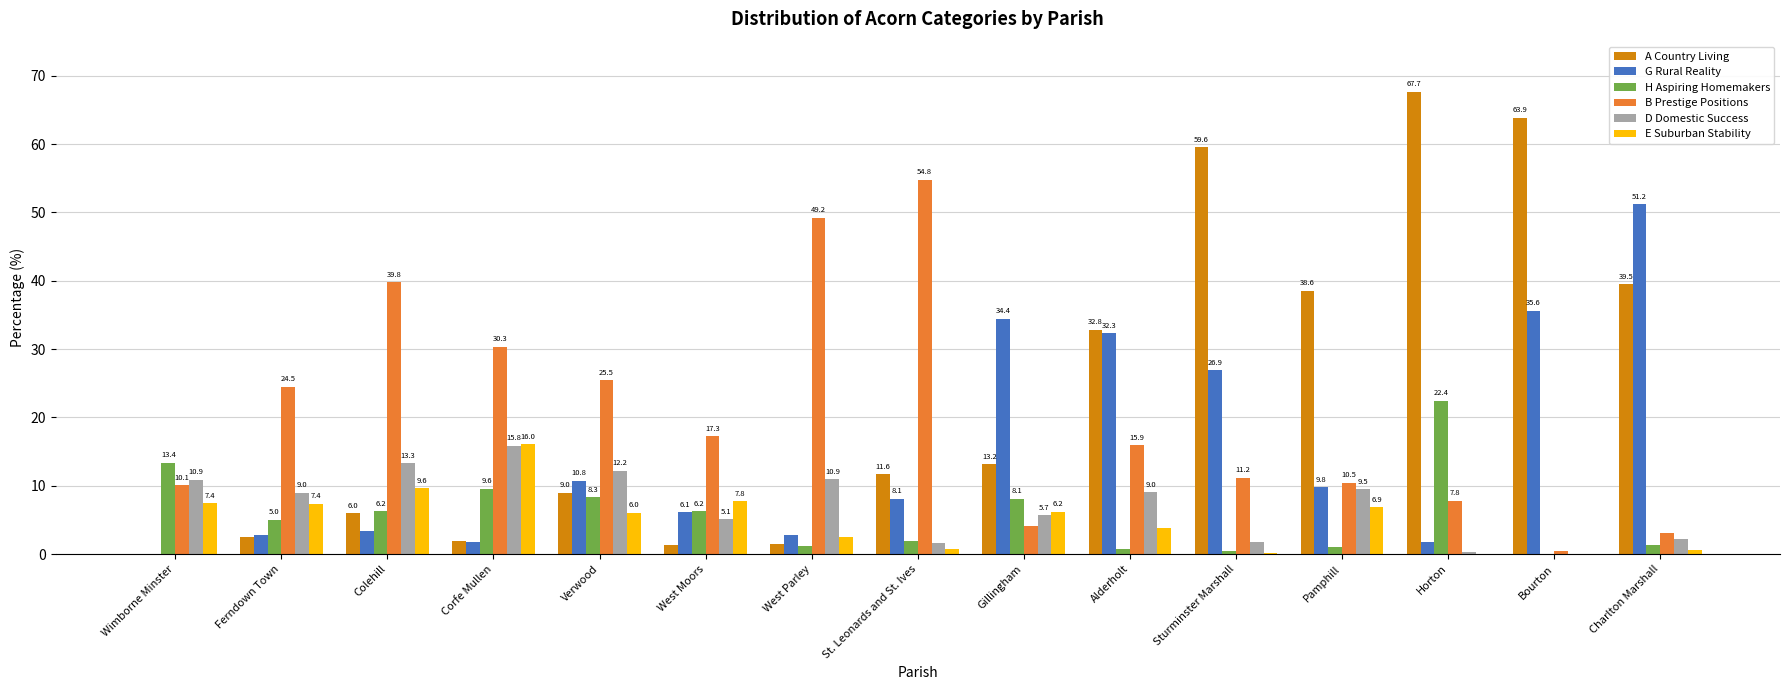

Between Colehill and Charlton Marshall, which series saw the biggest shift?

G Rural Reality